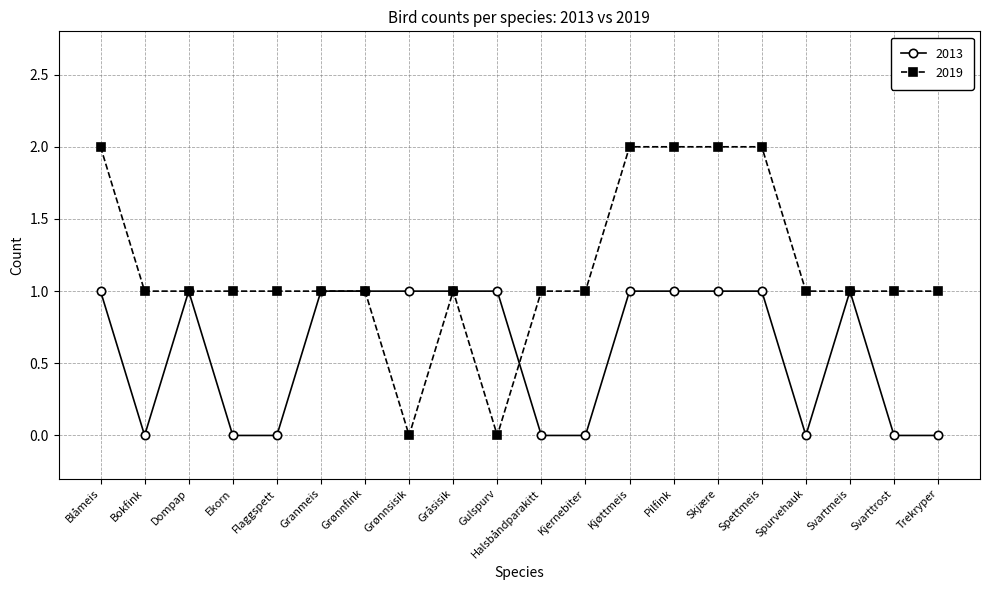

What is the maximum value shown in the chart?

2